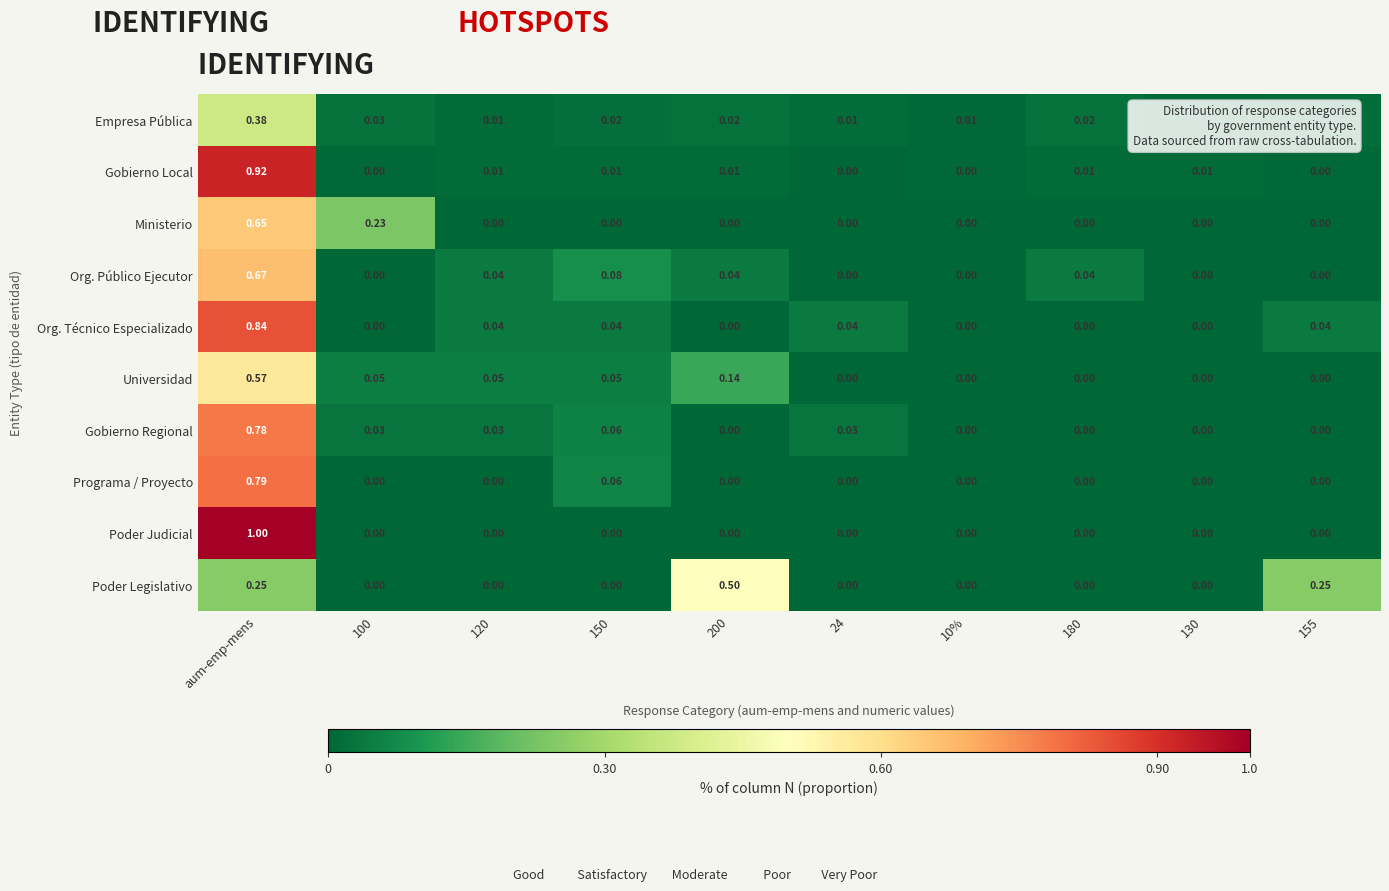

Which series changed the most between aum-emp-mens and 24?

Poder Judicial